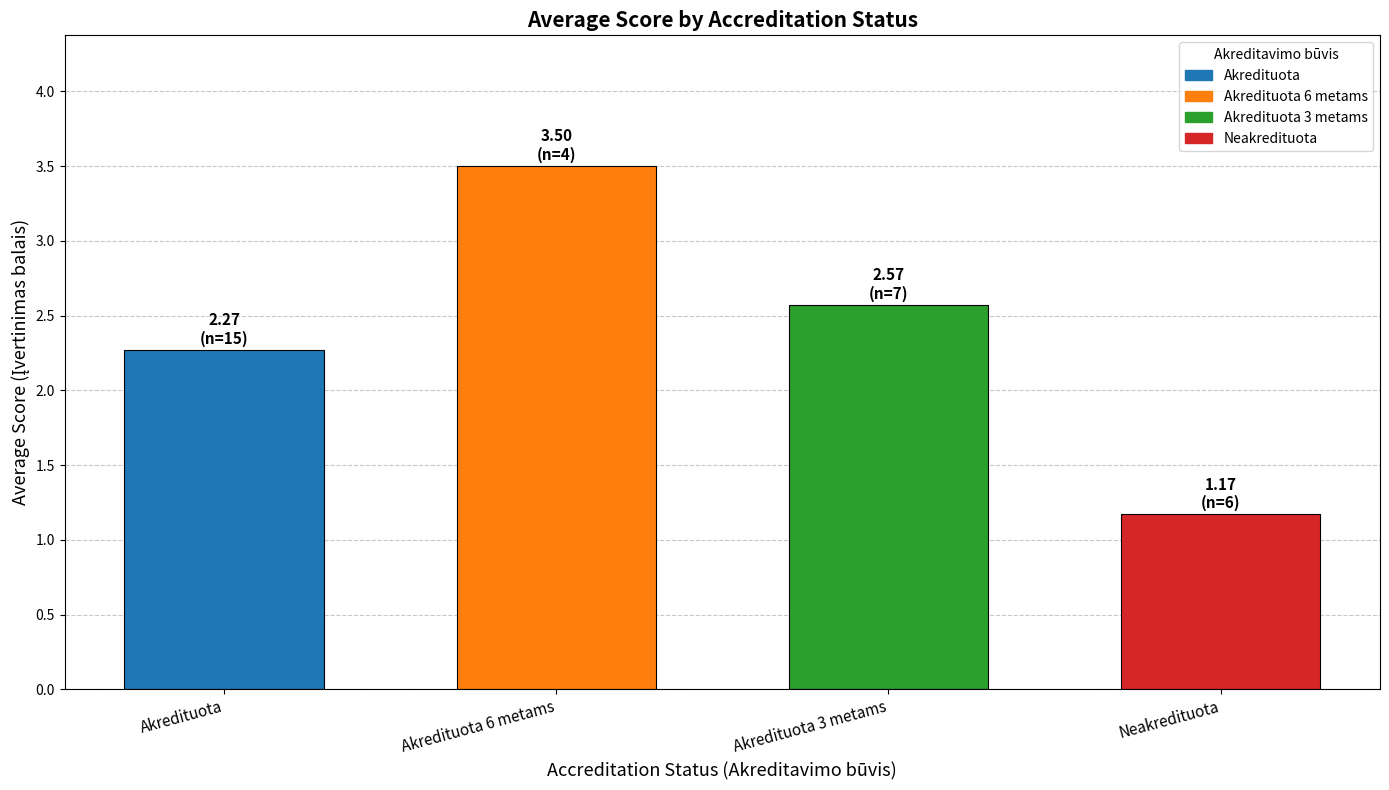

What is the difference between the maximum and minimum values?

2.3